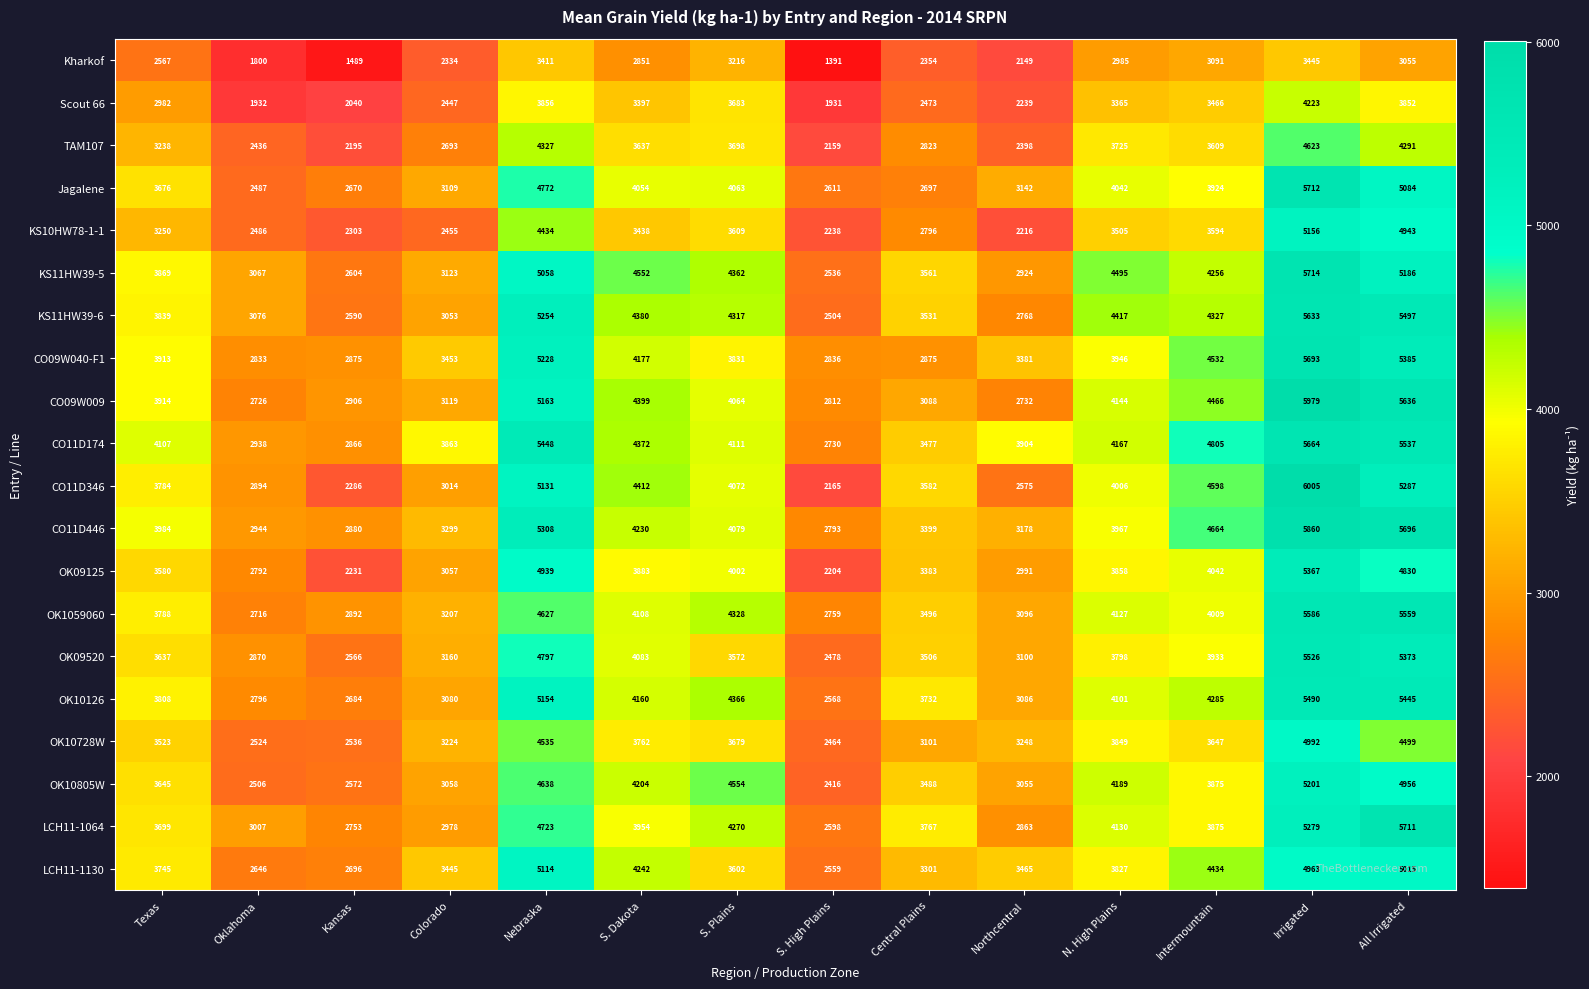

At how many categories does at least one series exceed 4985?

3